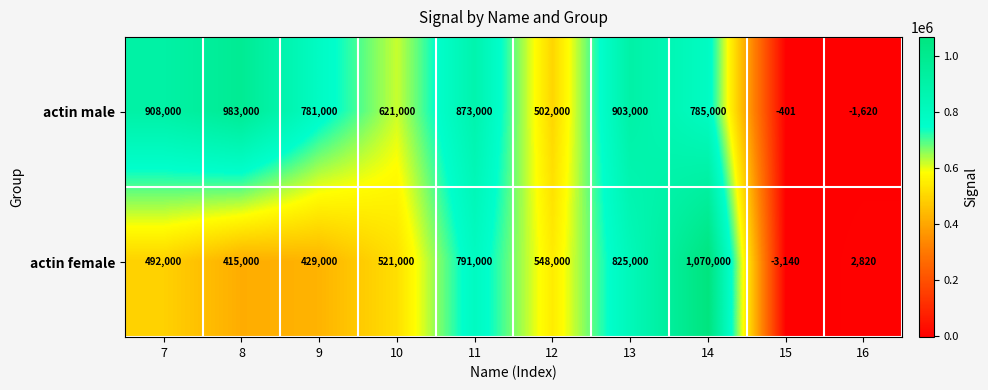

The actin male series shows 621000 at 10. True or false?

True